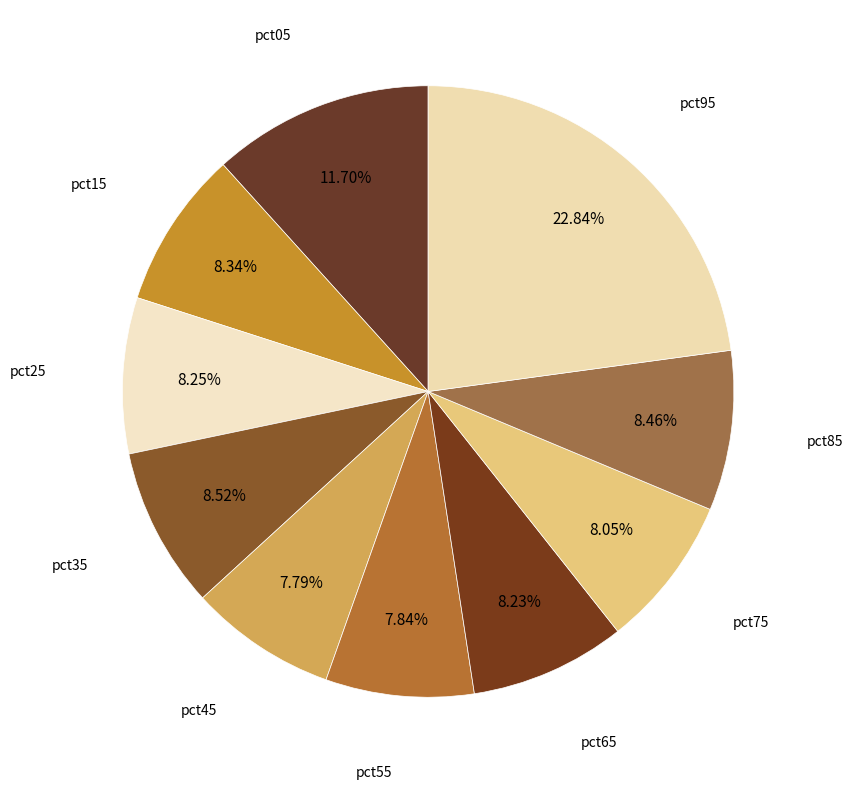

What is the largest slice in the pie chart?

pct95